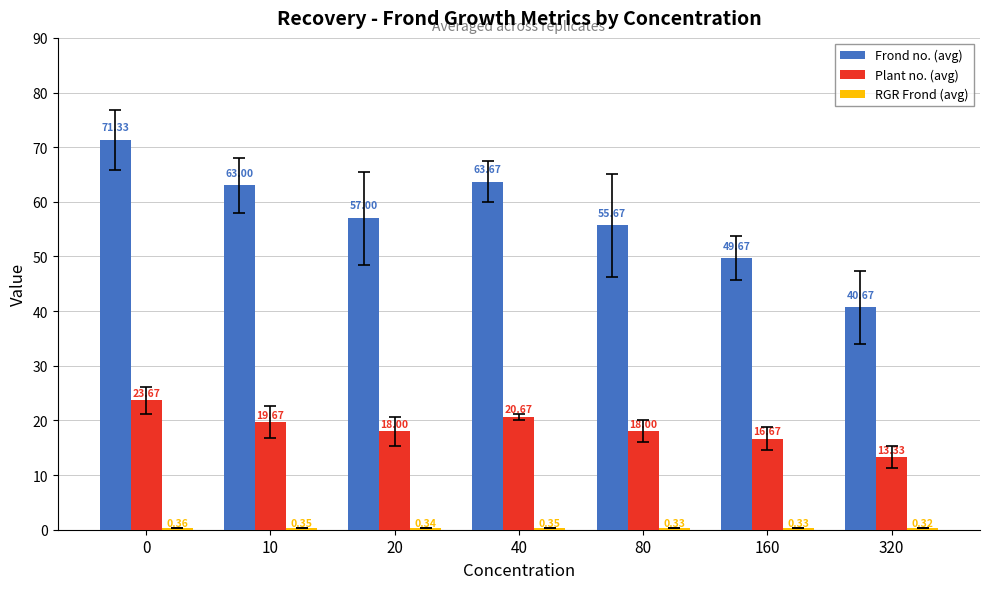

What is the spread (max minus min) of values at 0?

71.0